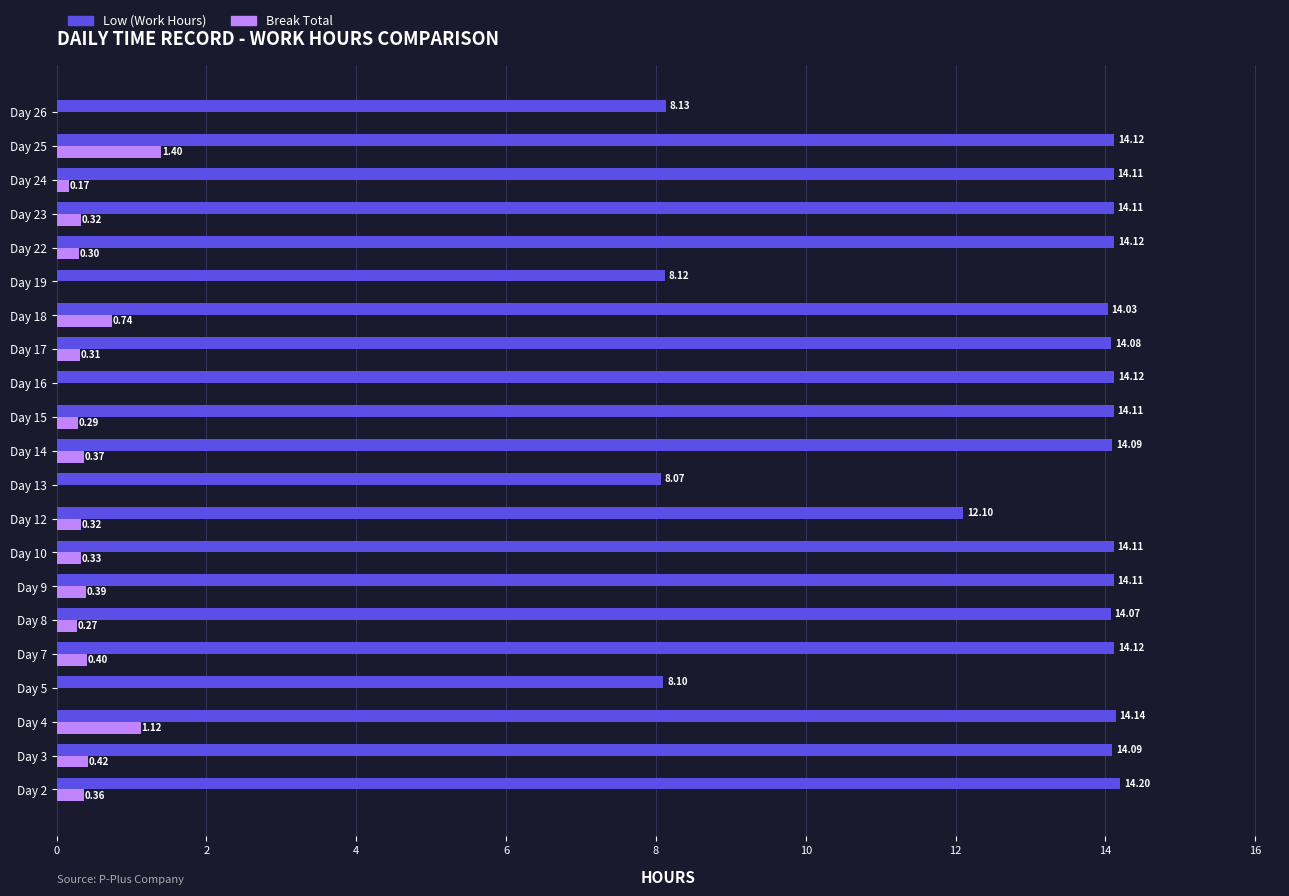

How many data points does each series have?

21